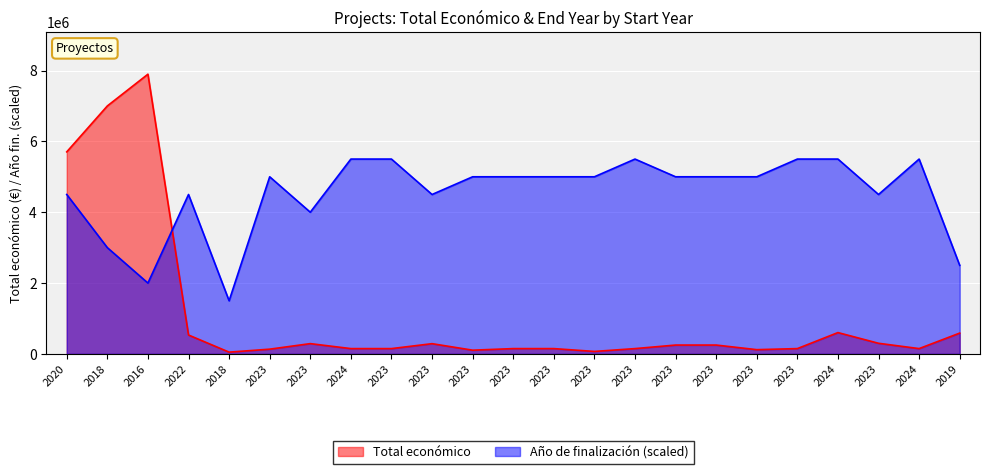

The value of Total económico at 2023 is 150000. True or false?

True